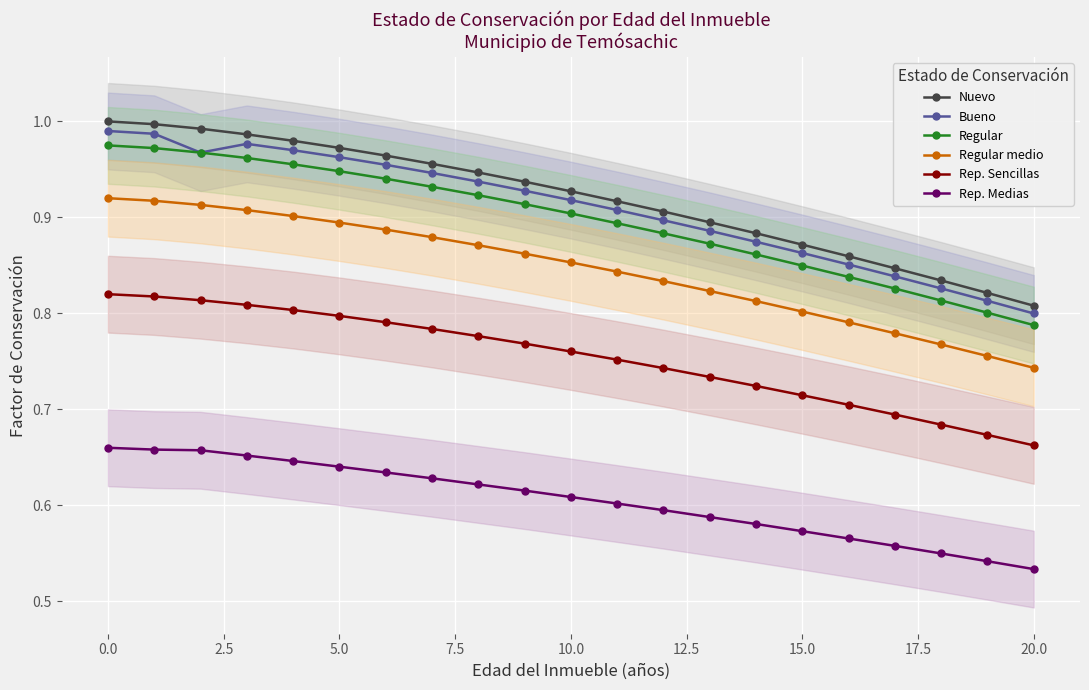

True or false: Regular has a value of 0.9 at 12.

True